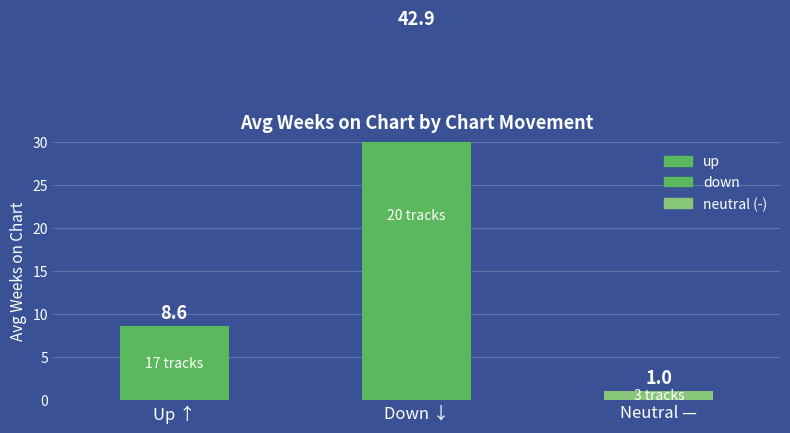

What is the label of the 3rd bar from the right?

up